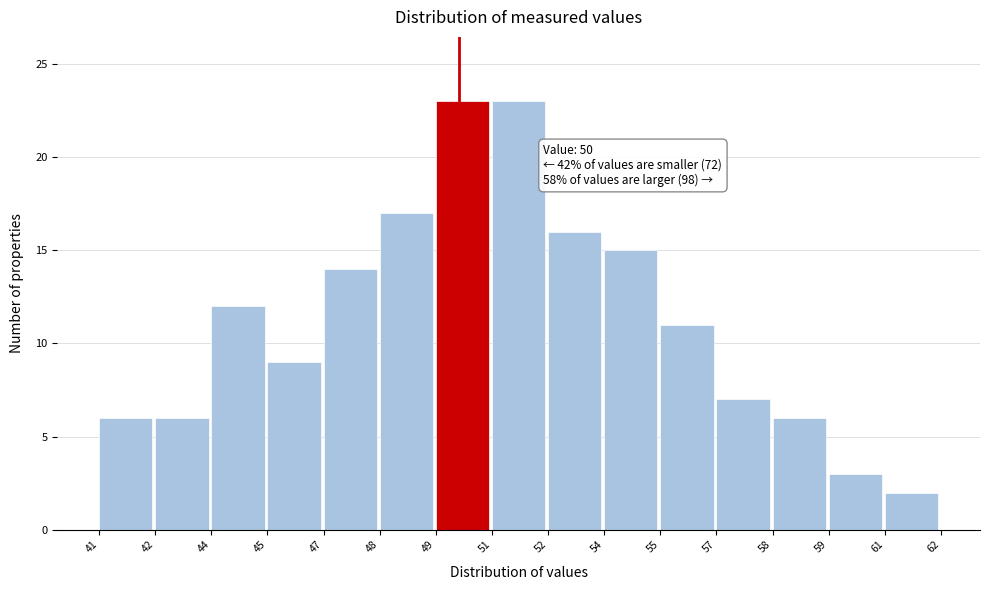

Reading left to right, transcribe all the data shown in this chart.

41=6	42=6	44=12	45=9	47=14	48=17	49=23	51=23	52=16	54=15	55=11	57=7	58=6	59=3	61=2